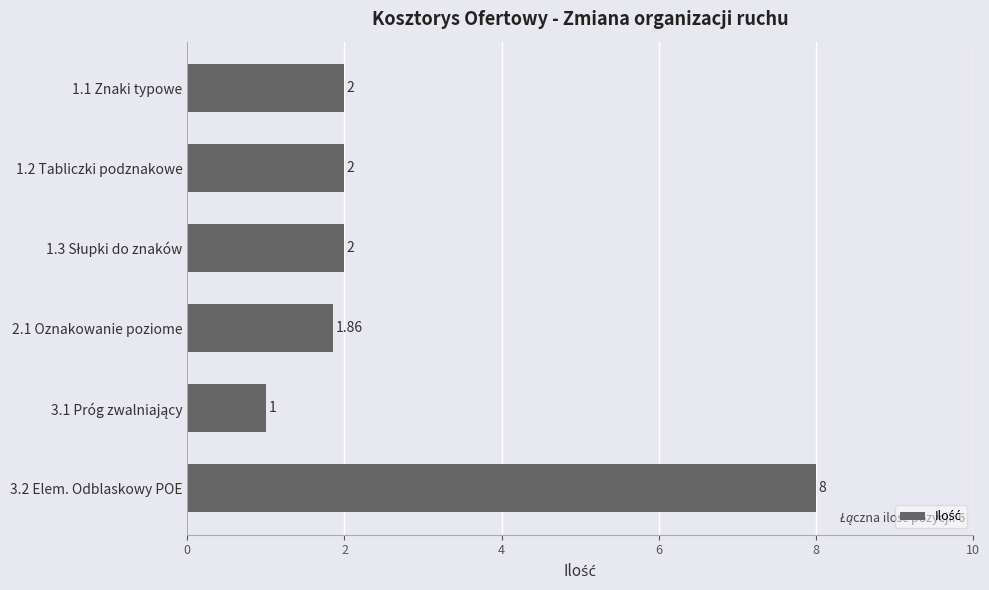

What is the average value?

2.8